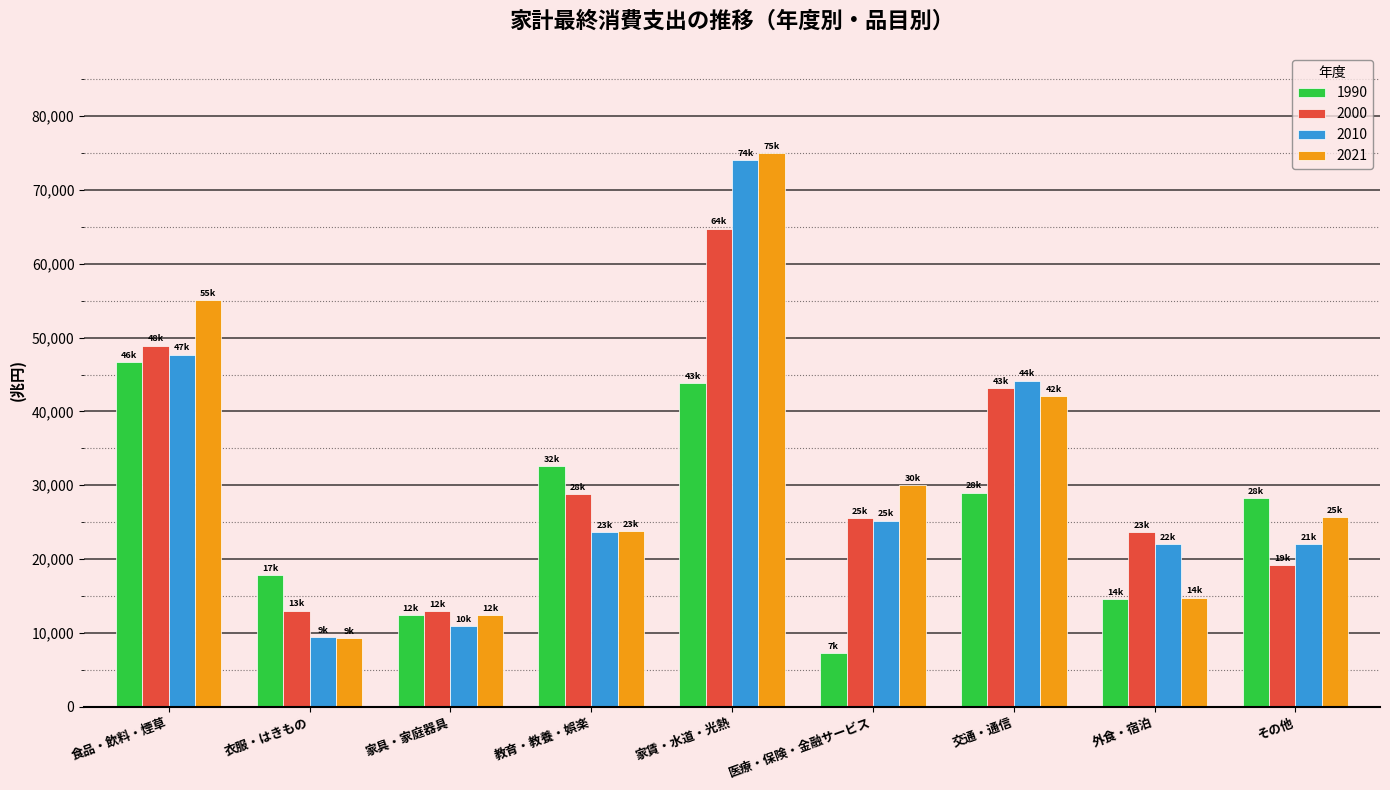

At which category is the sum across all series the highest?

家賃・水道・光熱